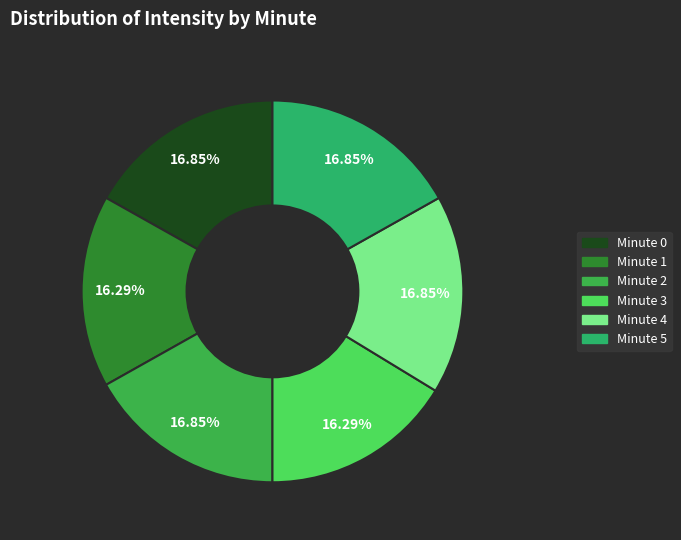

What is the total percentage of Minute 4 and Minute 1?

33.1%